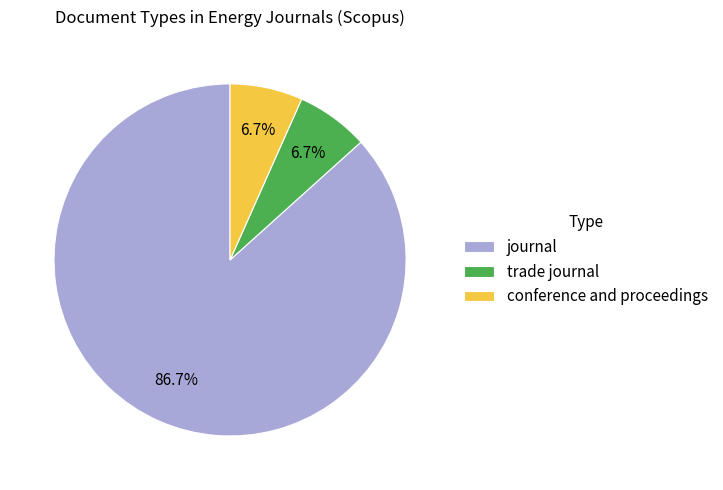

To the nearest percent, what percentage of the pie is conference and proceedings?

7%